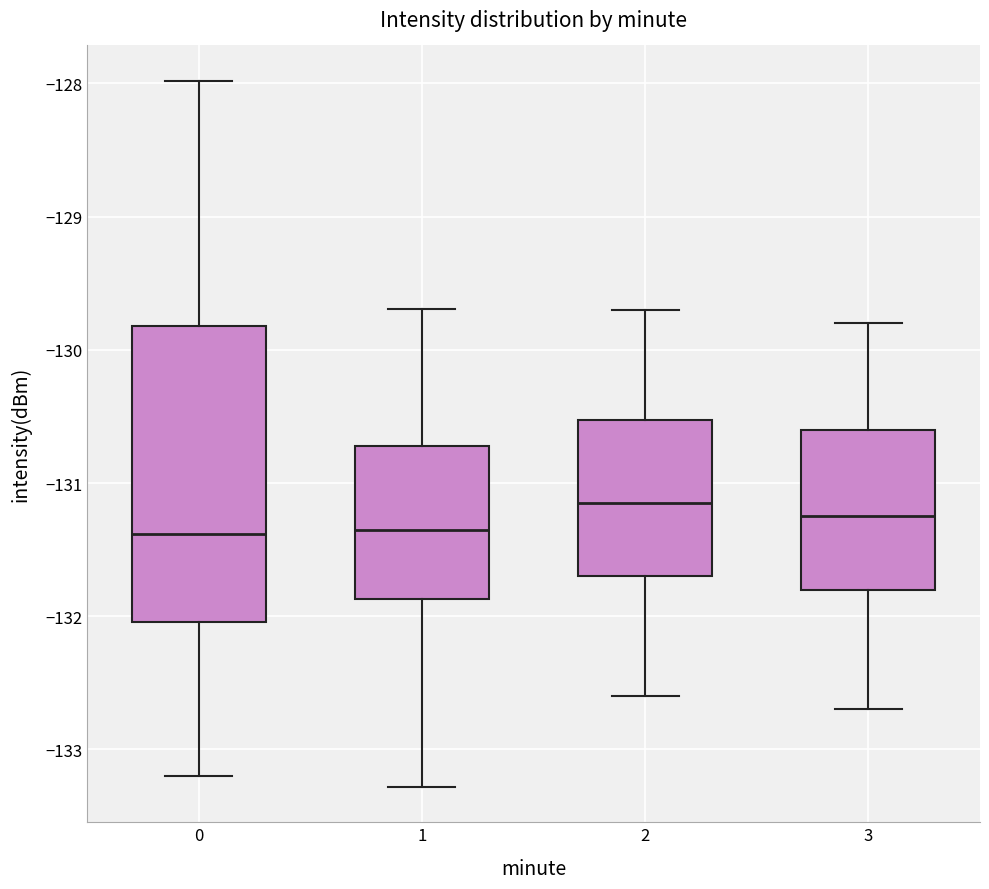

Where does the lower whisker of the box at x = 1 end on the y-axis? The values are not printed on the chart, so give them approximately, as read against the axis.

-133.3